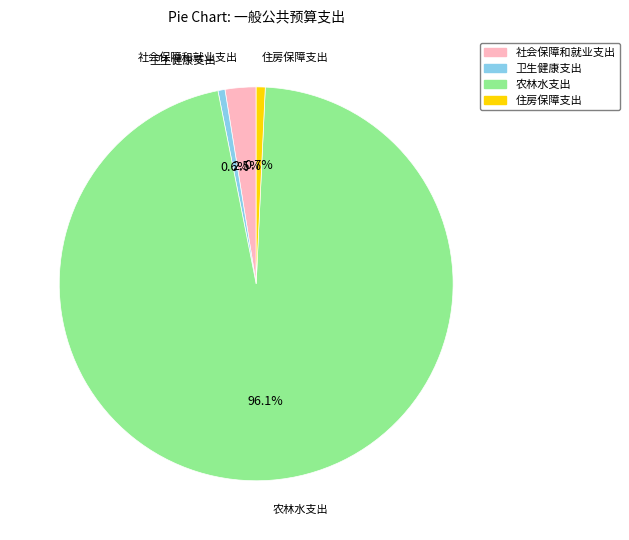

Do 农林水支出 and 卫生健康支出 together represent more than half of the pie?

Yes